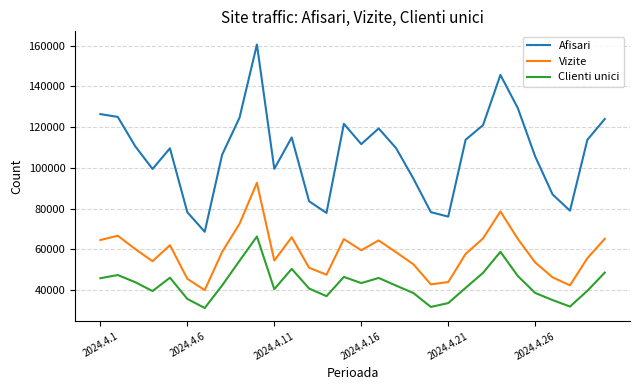

List the series in order of their overall mean, lowest first.

Clienti unici, Vizite, Afisari